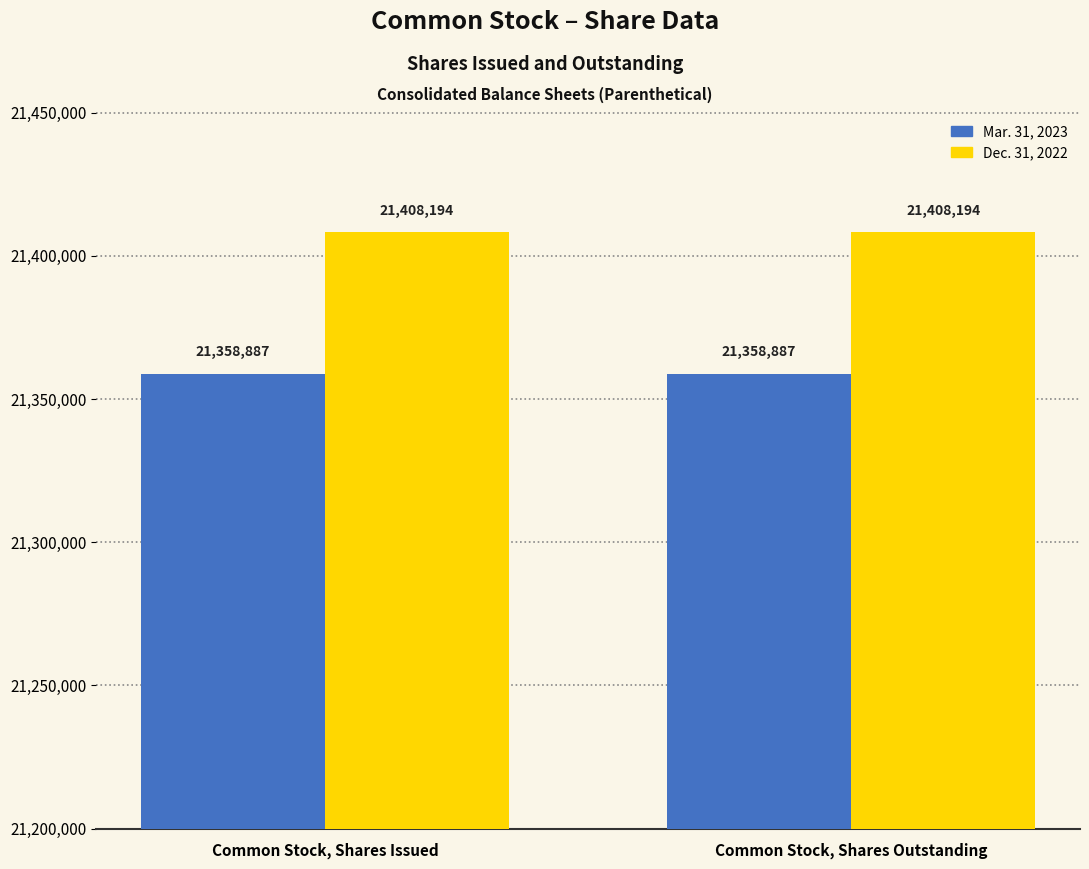

What is the sum of all Mar. 31, 2023 values?

42717774